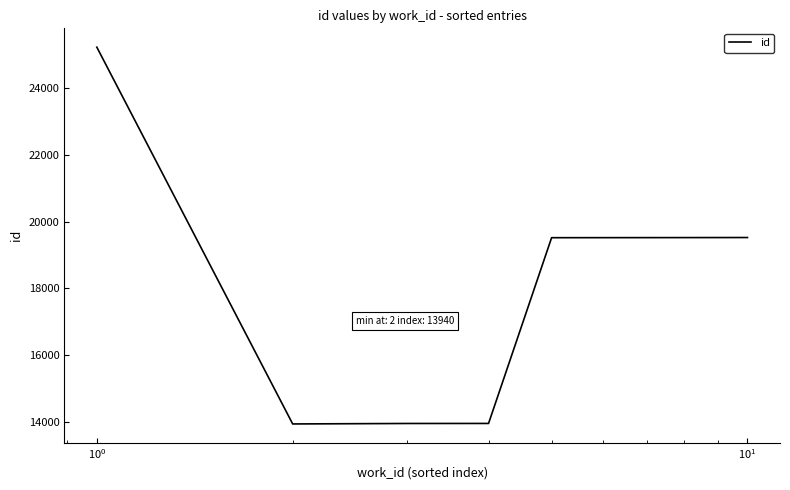

What is the difference between the maximum and minimum values?

11290